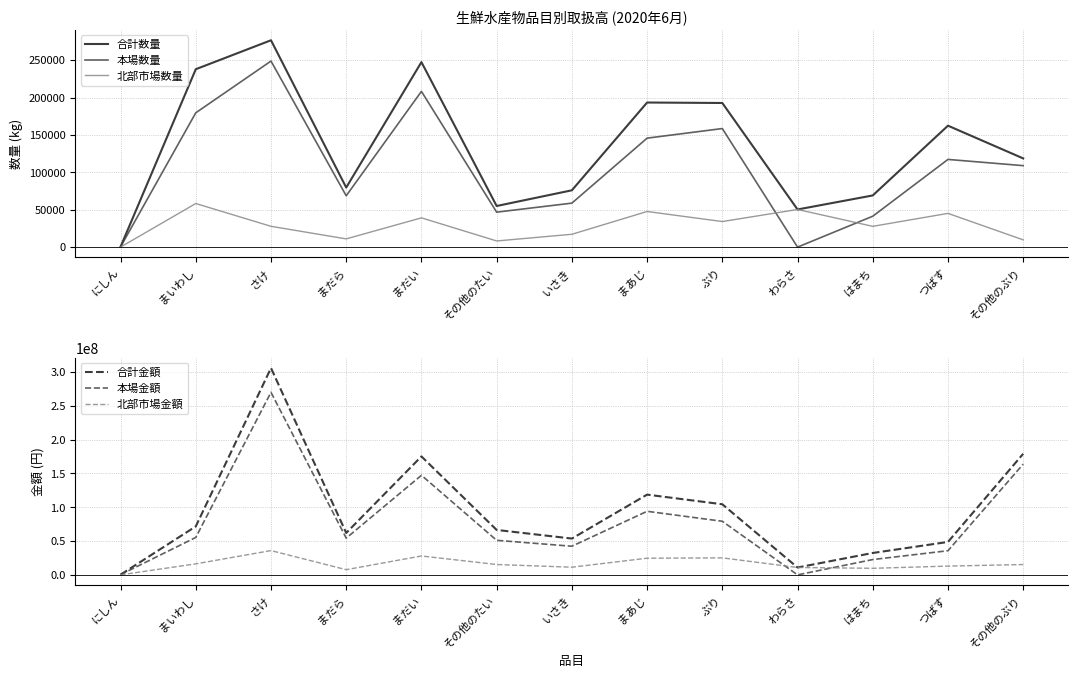

What is the sum of all 合計金額 values?

1230065045